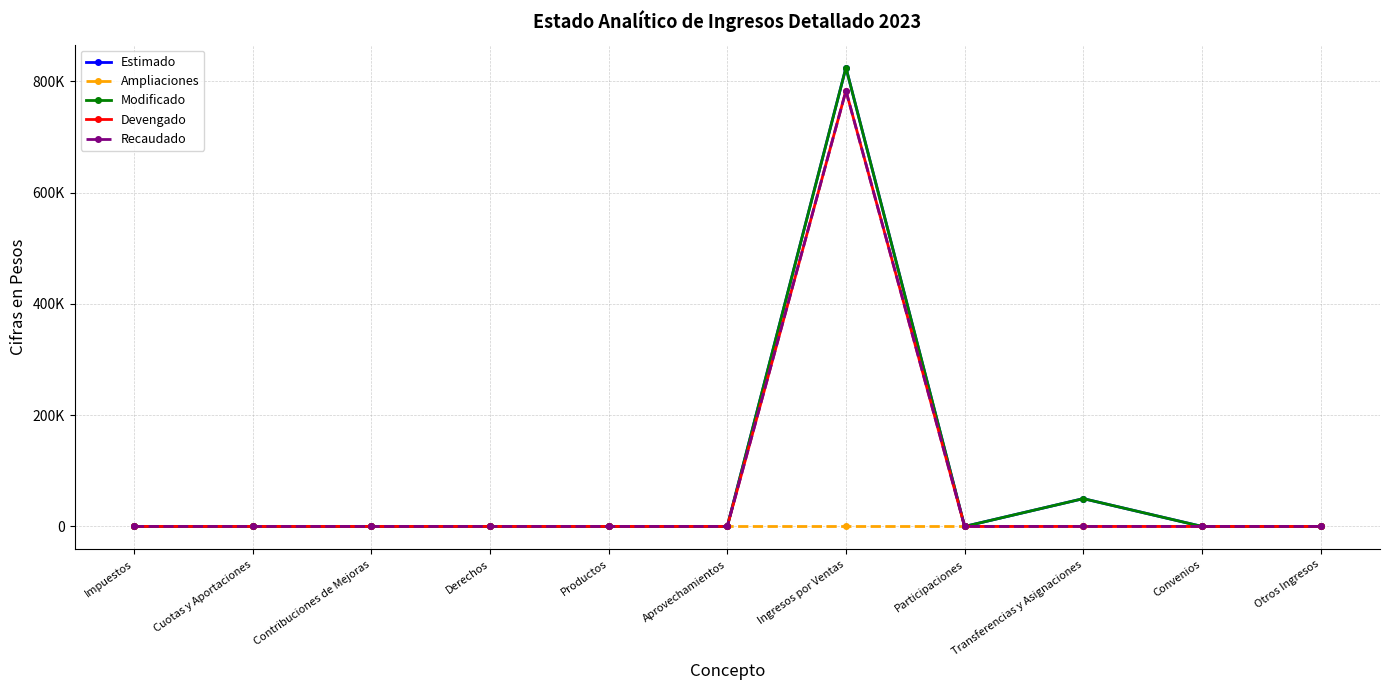

Reading left to right, list all the values displayed in this chart.

Estimado: Impuestos=0	Cuotas y Aportaciones=0	Contribuciones de Mejoras=0	Derechos=0	Productos=0	Aprovechamientos=0	Ingresos por Ventas=825000	Participaciones=0	Transferencias y Asignaciones=50000	Convenios=0	Otros Ingresos=0
Ampliaciones: Impuestos=0	Cuotas y Aportaciones=0	Contribuciones de Mejoras=0	Derechos=0	Productos=0	Aprovechamientos=0	Ingresos por Ventas=0	Participaciones=0	Transferencias y Asignaciones=0	Convenios=0	Otros Ingresos=0
Modificado: Impuestos=0	Cuotas y Aportaciones=0	Contribuciones de Mejoras=0	Derechos=0	Productos=0	Aprovechamientos=0	Ingresos por Ventas=825000	Participaciones=0	Transferencias y Asignaciones=50000	Convenios=0	Otros Ingresos=0
Devengado: Impuestos=0	Cuotas y Aportaciones=0	Contribuciones de Mejoras=0	Derechos=0	Productos=0	Aprovechamientos=0	Ingresos por Ventas=783479	Participaciones=0	Transferencias y Asignaciones=0	Convenios=0	Otros Ingresos=0
Recaudado: Impuestos=0	Cuotas y Aportaciones=0	Contribuciones de Mejoras=0	Derechos=0	Productos=0	Aprovechamientos=0	Ingresos por Ventas=783479	Participaciones=0	Transferencias y Asignaciones=0	Convenios=0	Otros Ingresos=0